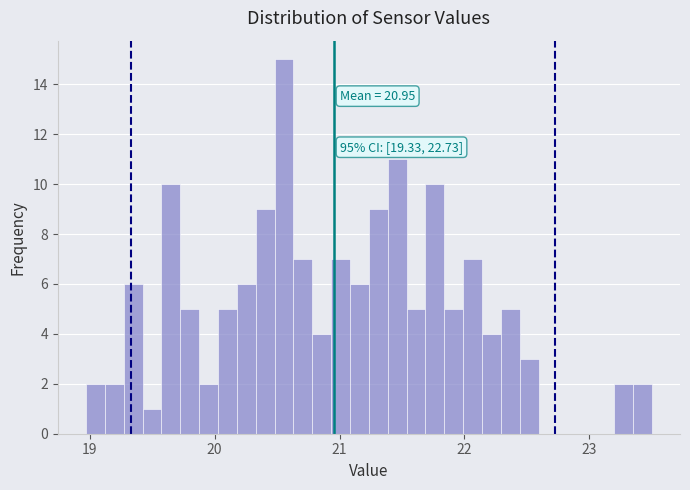

Around what value on the x-axis is the tallest bar? Give the approximate position of its centre, as read against the axis.

20.6